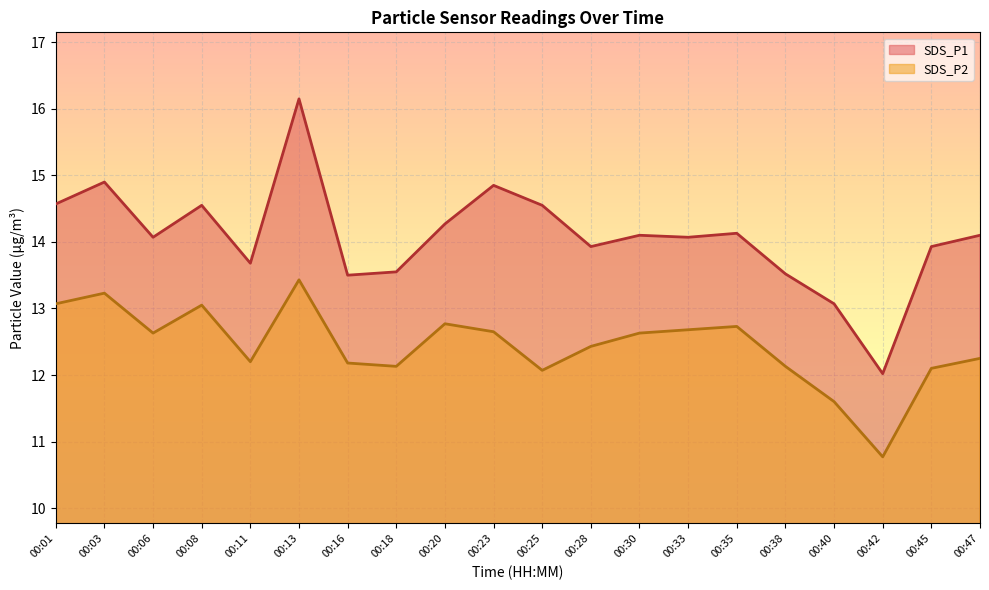

At how many categories does at least one series exceed 11?

20